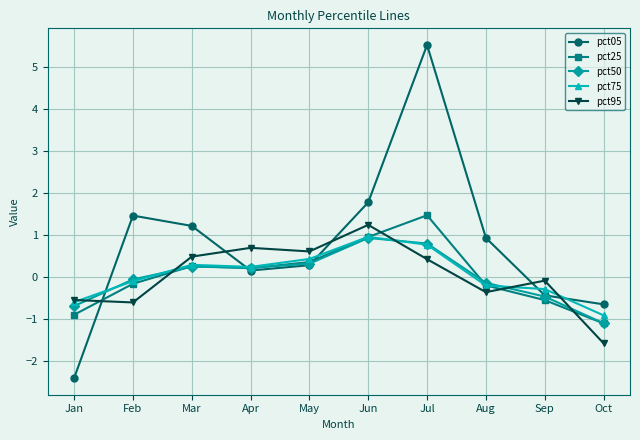

What is the value of the pct50 point at the 9th from the left?

-0.5